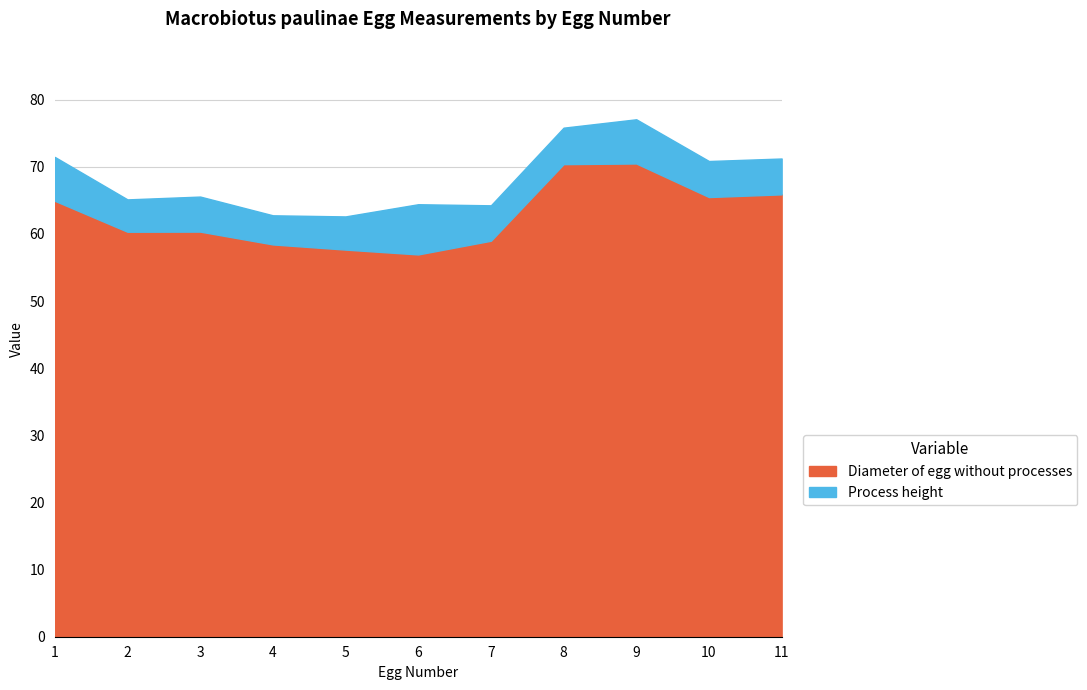

True or false: Diameter of egg without processes has a value of 84.0 at 3.

False